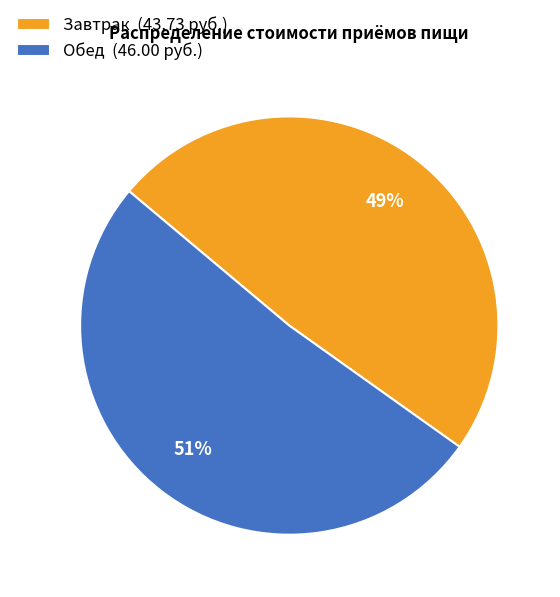

Does Обед (46.00 руб.) represent more than half of the total?

Yes